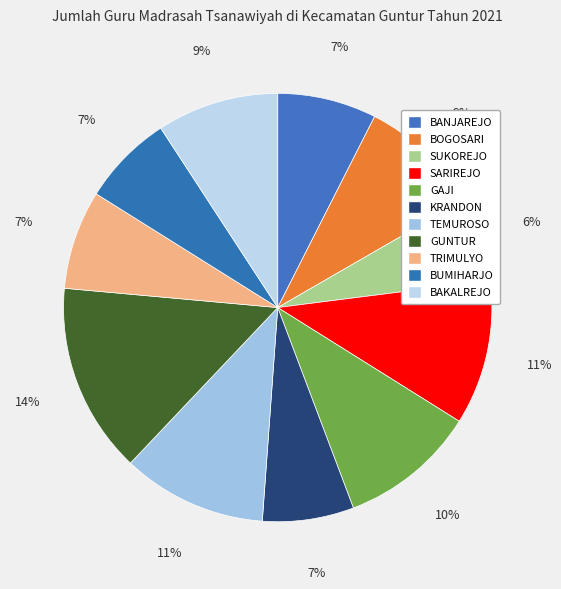

How much of the chart is everything except BOGOSARI?

90.8%